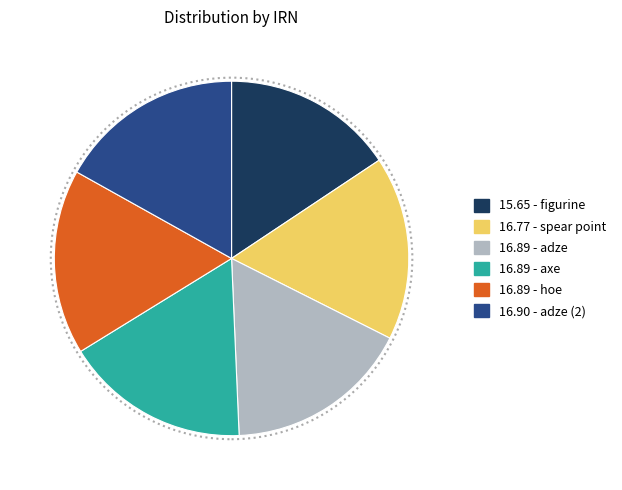

Is the sum of 16.89 - hoe and 16.89 - adze greater than half?

No